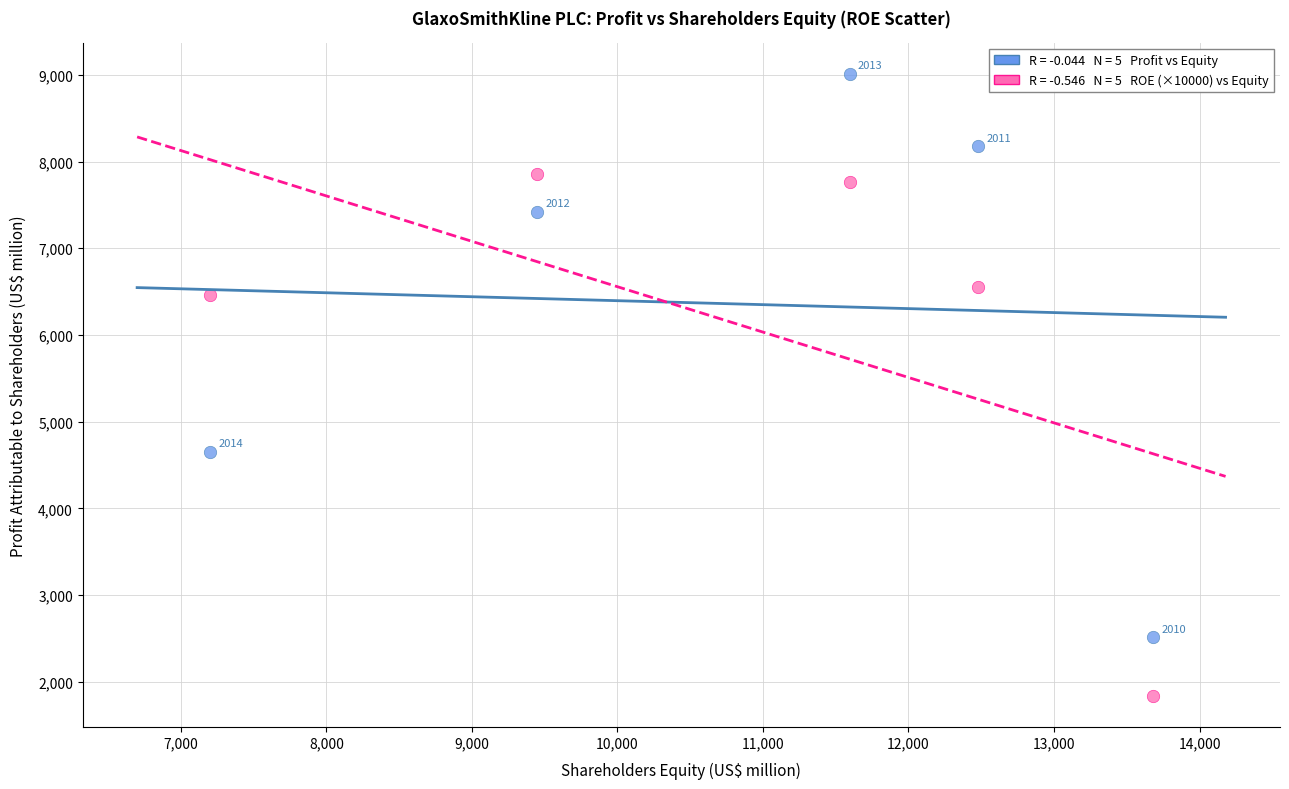

Across all series, what Y value is closest to 5424?

4655.0